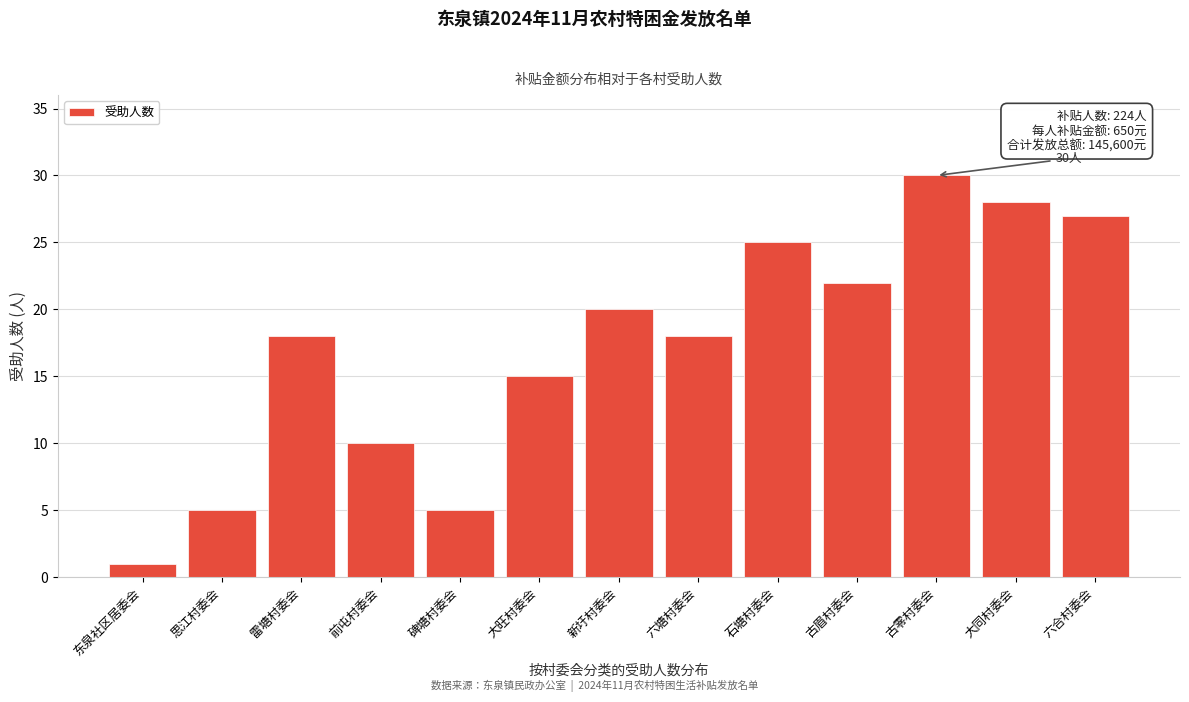

Reading left to right, what are all the values shown in this chart?

1	5	18	10	5	15	20	18	25	22	30	28	27